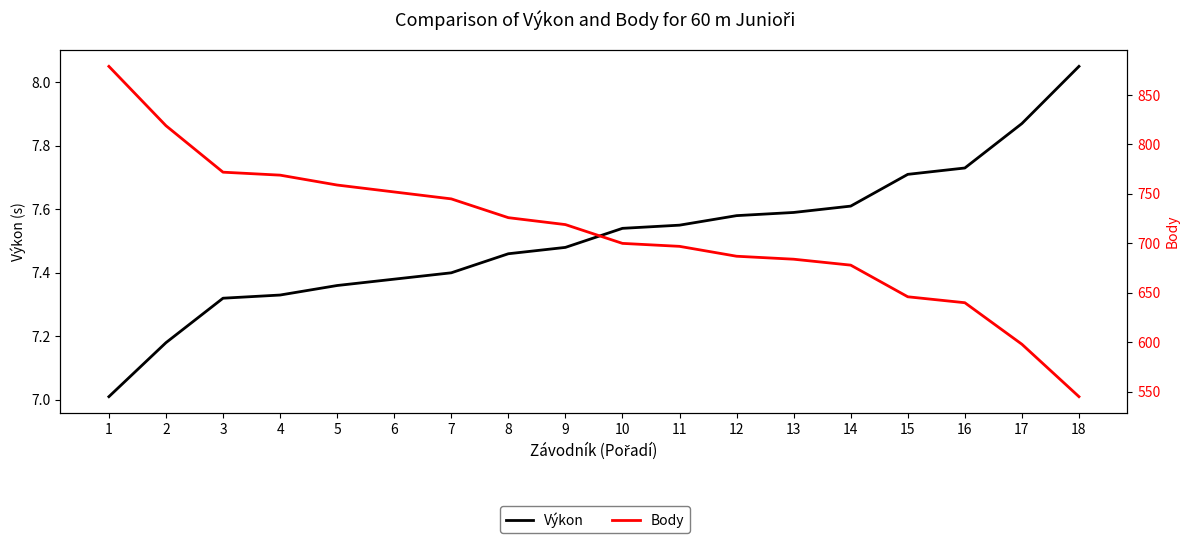

True or false: Výkon has a value of 12.2 at 12.

False